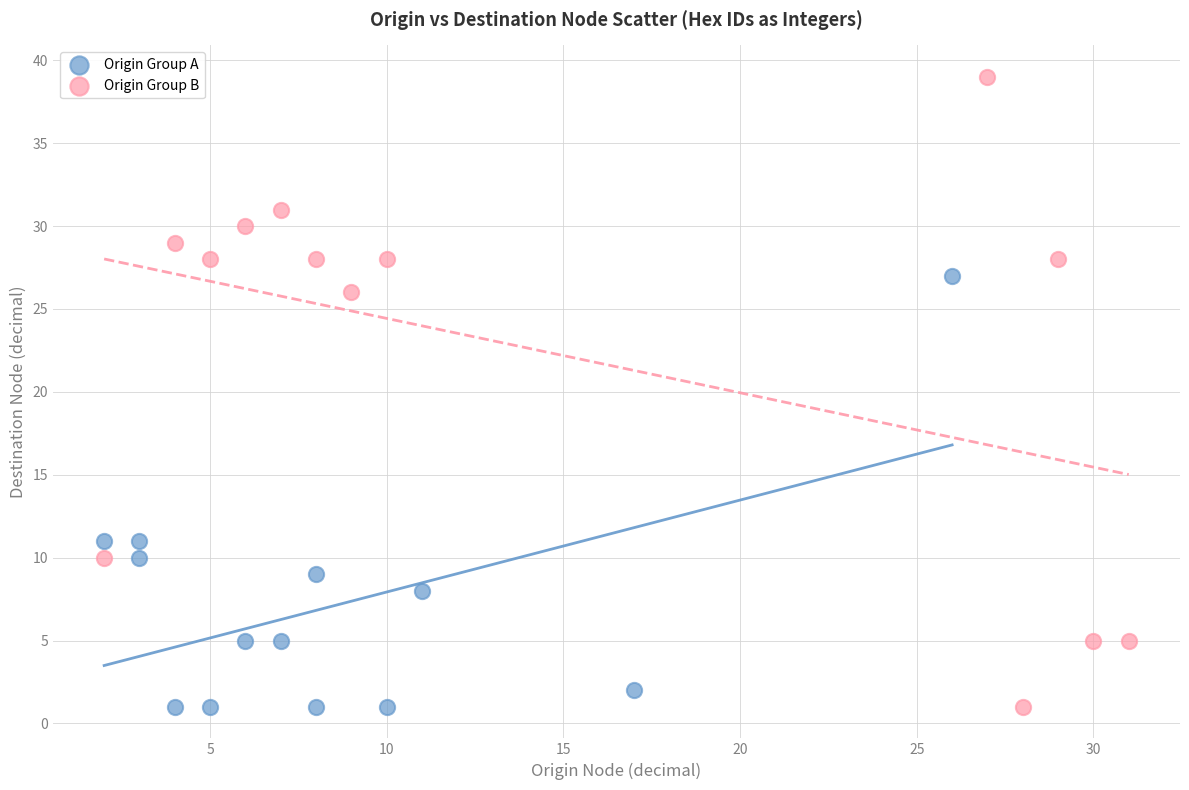

Which series reaches the maximum Y coordinate?

Origin Group B